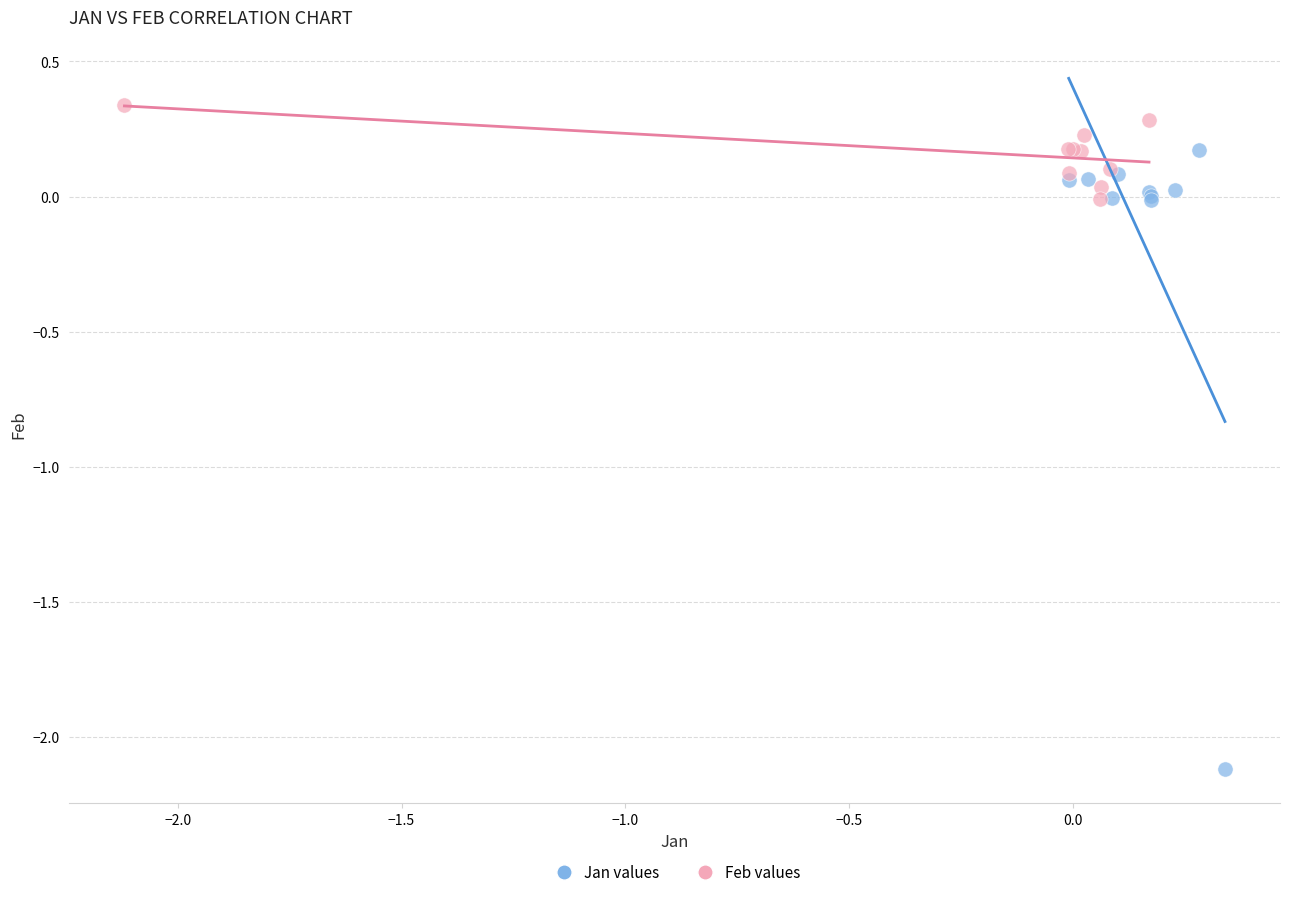

Which series reaches the minimum Y coordinate?

Jan values